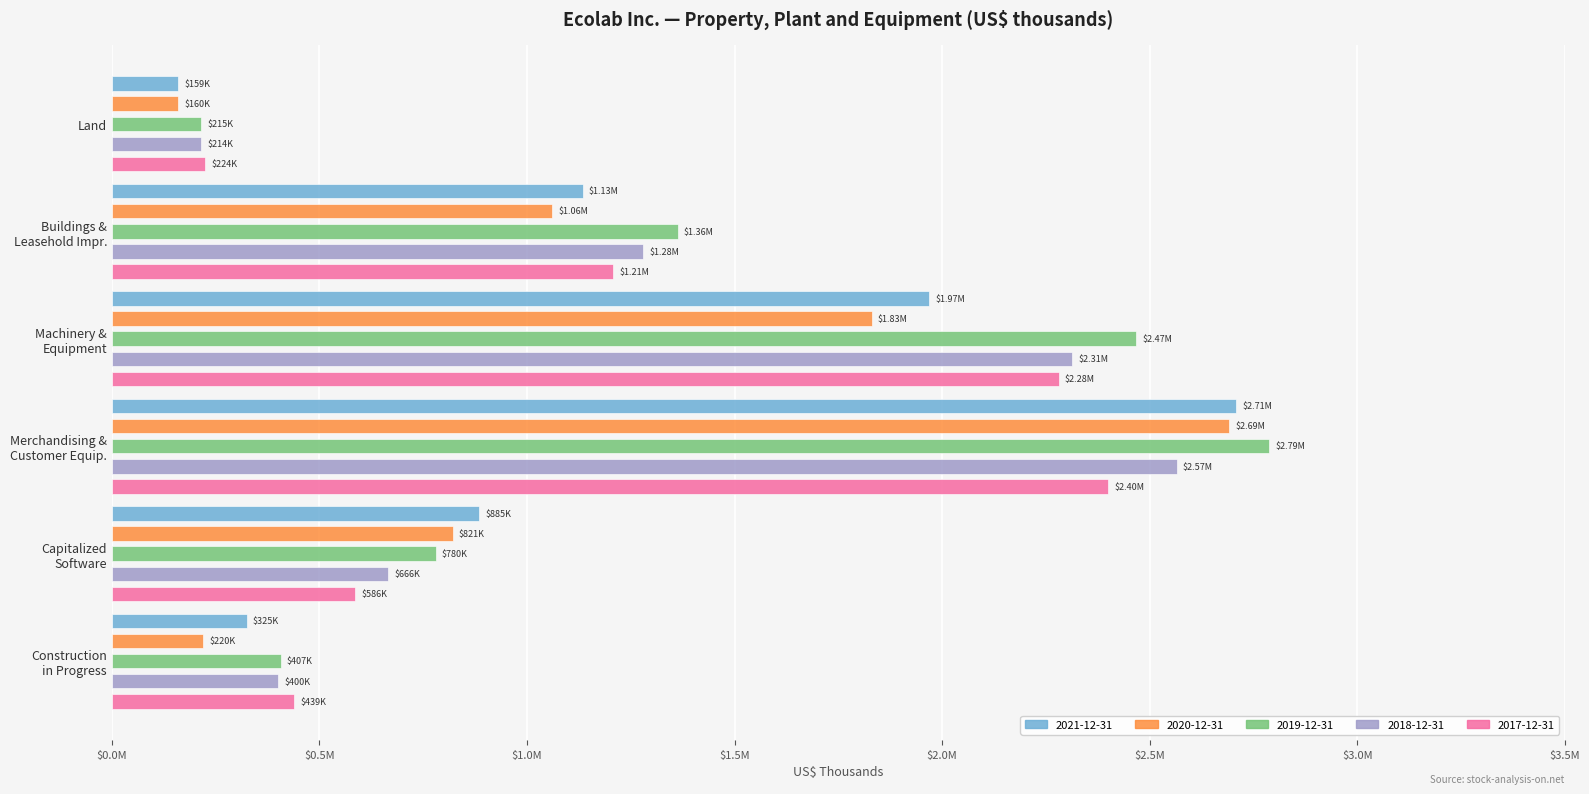

What are all the series names shown in the legend?

2021-12-31, 2020-12-31, 2019-12-31, 2018-12-31, 2017-12-31